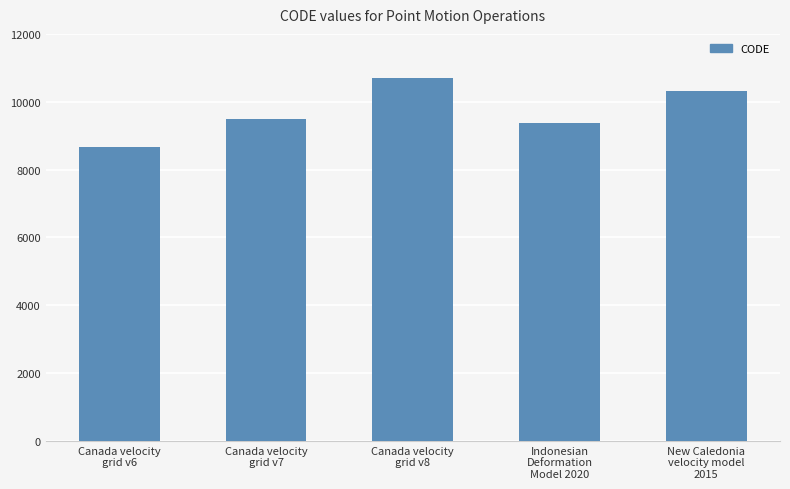

Is it true that the value at Canada velocity
grid v7 is 9483?

True